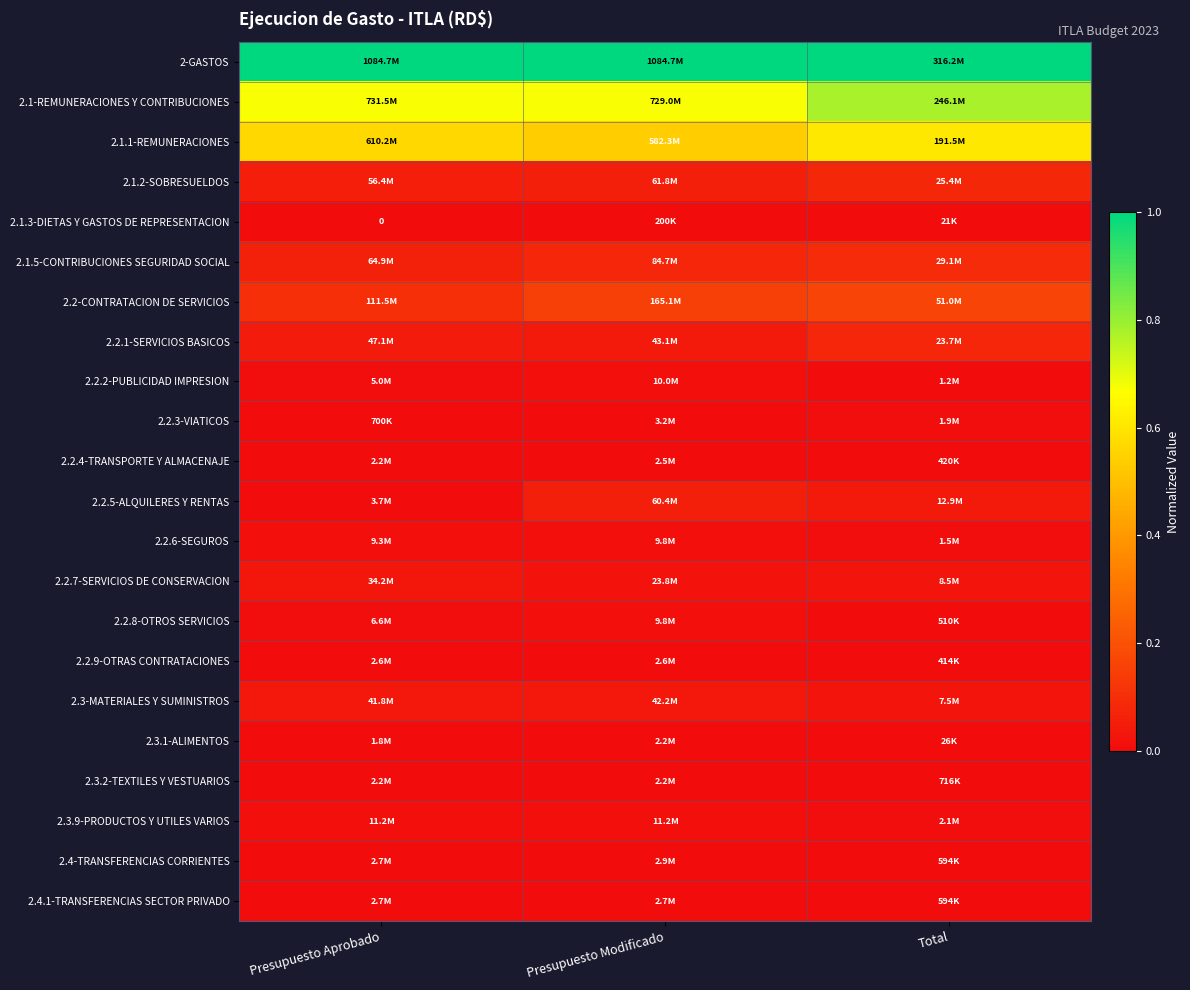

Count the number of data series in this chart.

22